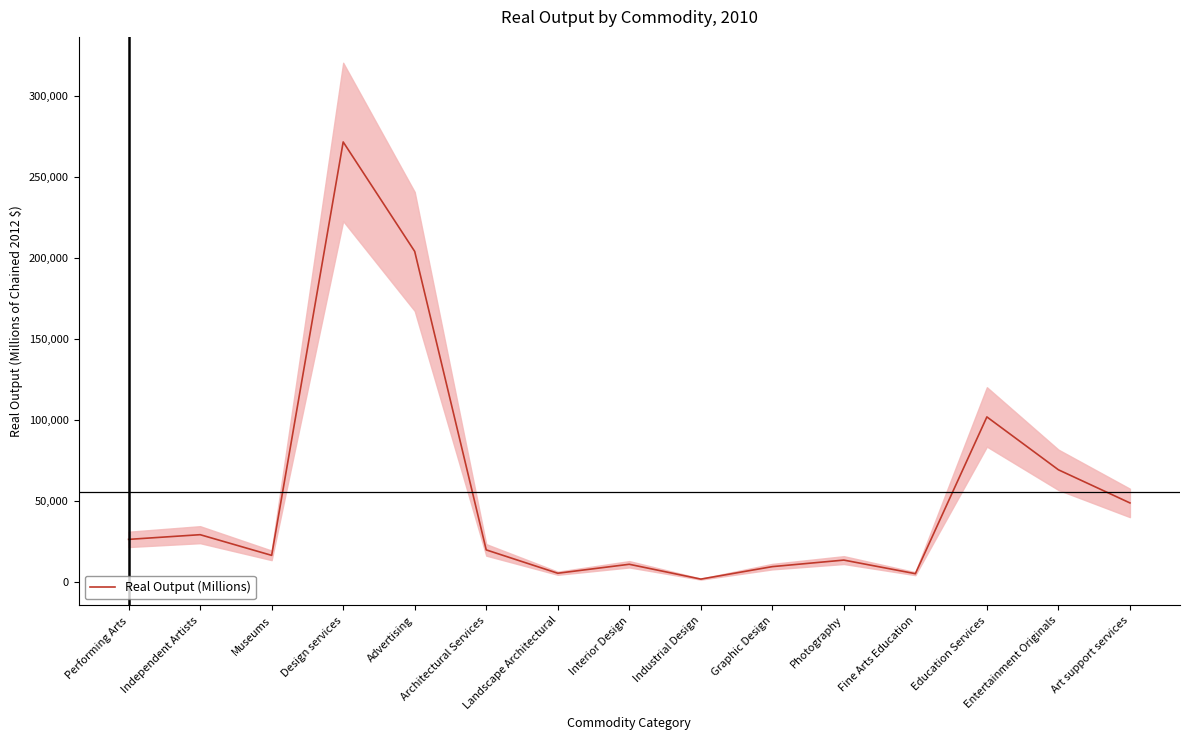

Rank the categories by value from highest to lowest.

Design services, Advertising, Education Services, Entertainment Originals, Art support services, Independent Artists, Performing Arts, Architectural Services, Museums, Photography, Interior Design, Graphic Design, Landscape Architectural, Fine Arts Education, Industrial Design